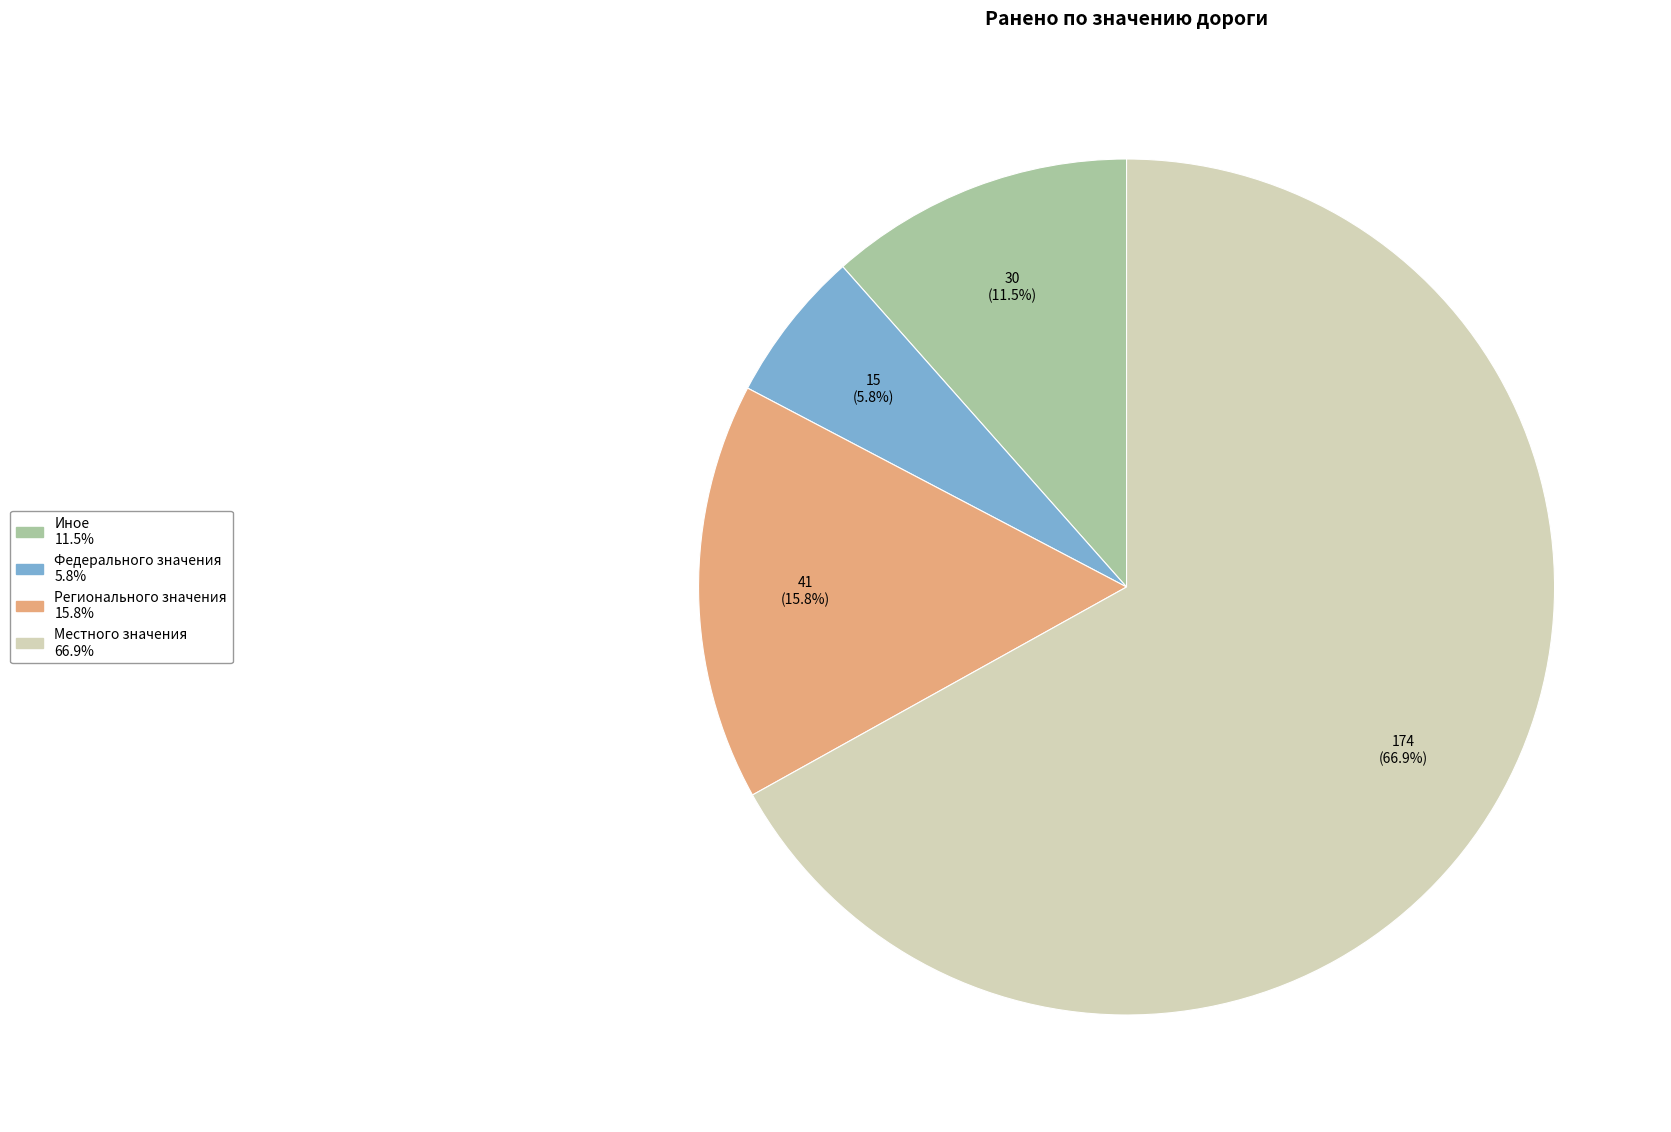

To the nearest percent, what is the combined percentage of Федерального значения and Иное?

17%